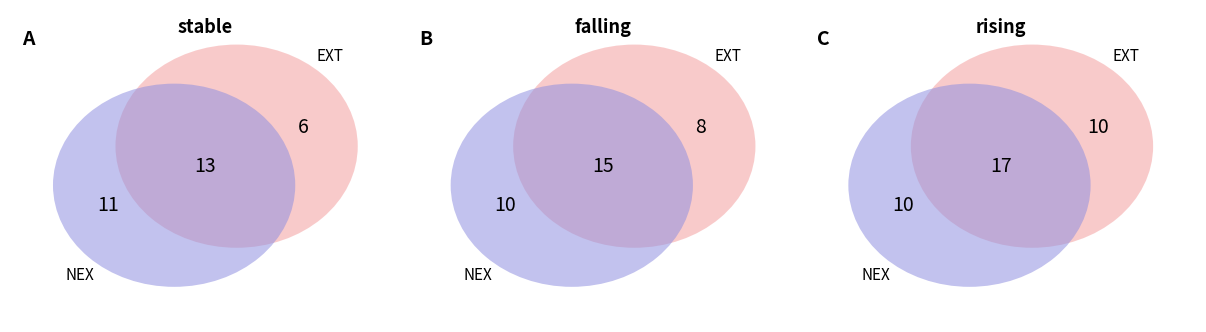

Between falling and stable, which is larger?

falling